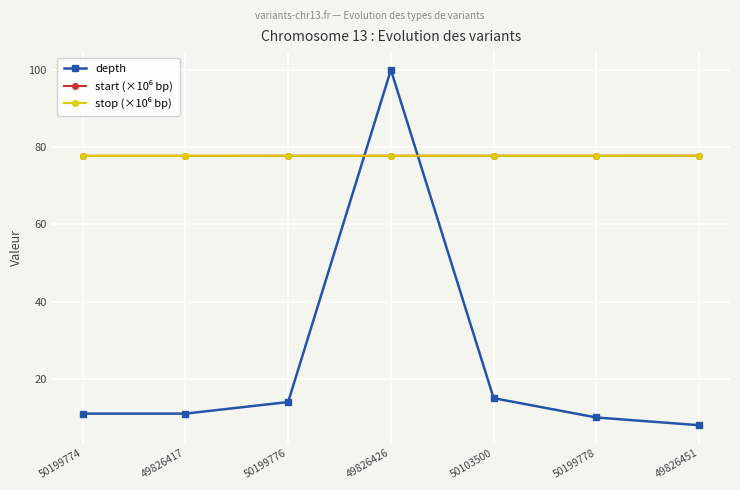

Is it true that depth equals 8.0 at 49826451?

True